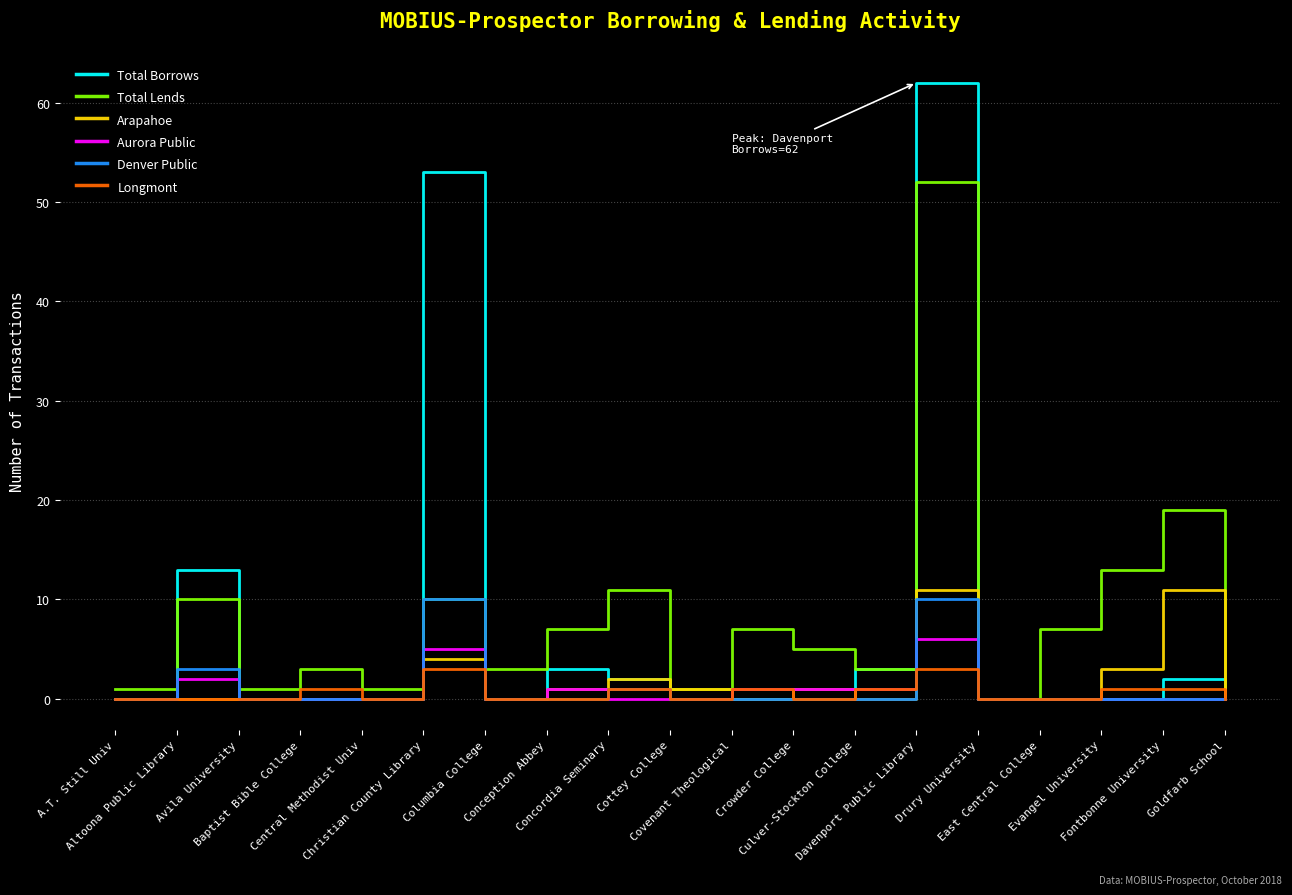

What is the average value of the Arapahoe series?

2